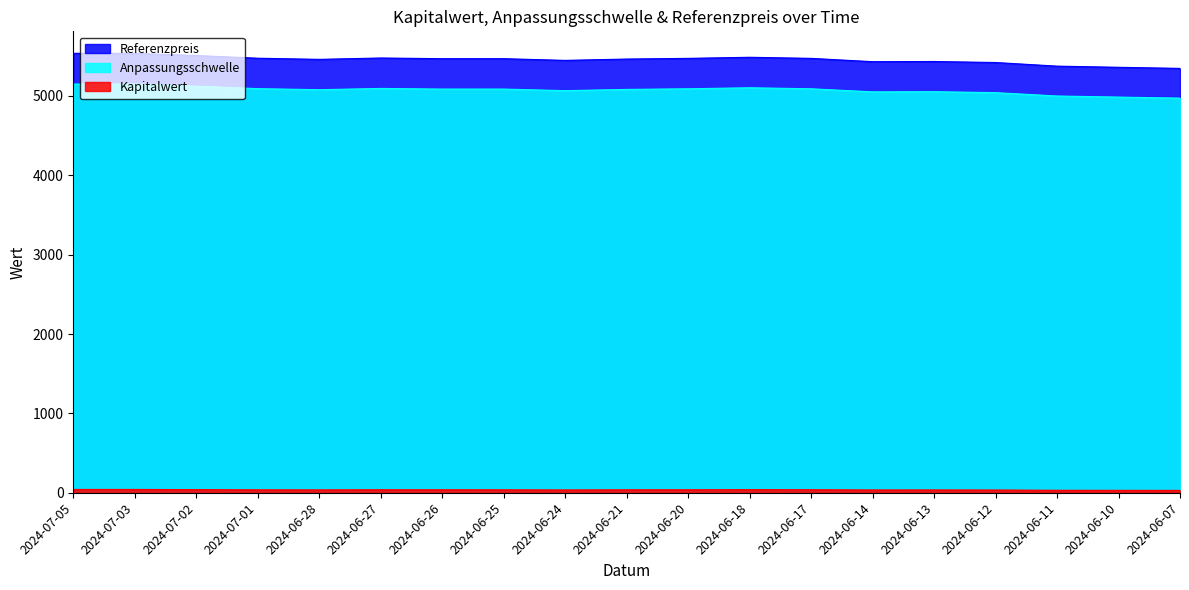

What is the label of the 14th point from the left?

2024-06-14